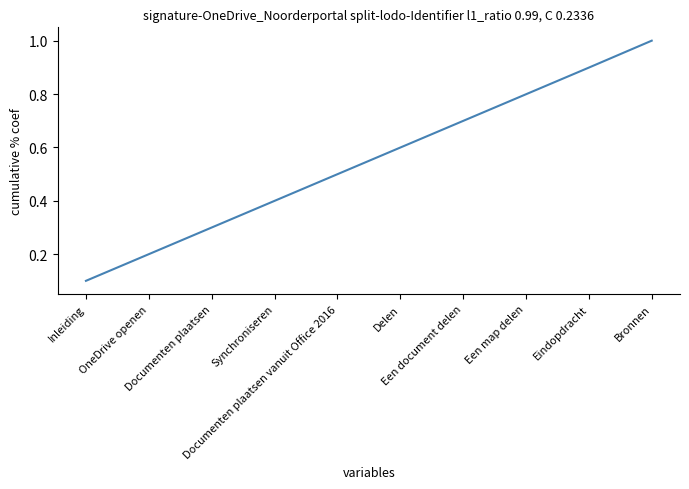

List the labels in order of value, largest first.

Bronnen, Eindopdracht, Een map delen, Een document delen, Delen, Documenten plaatsen vanuit Office 2016, Synchroniseren, Documenten plaatsen, OneDrive openen, Inleiding